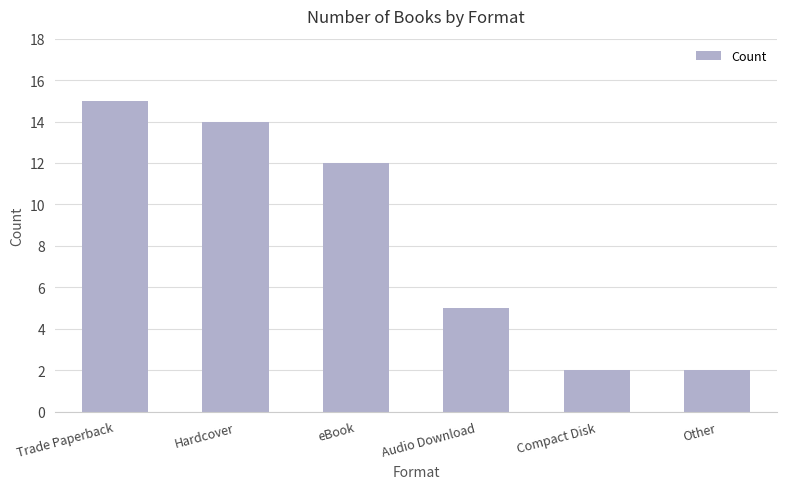

Where is the data nearest to the value 8?

Audio Download